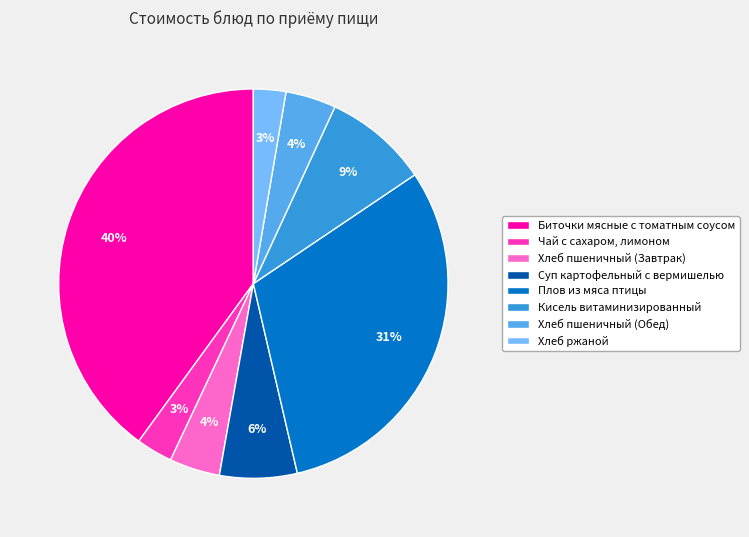

How many slices are in this pie chart?

8